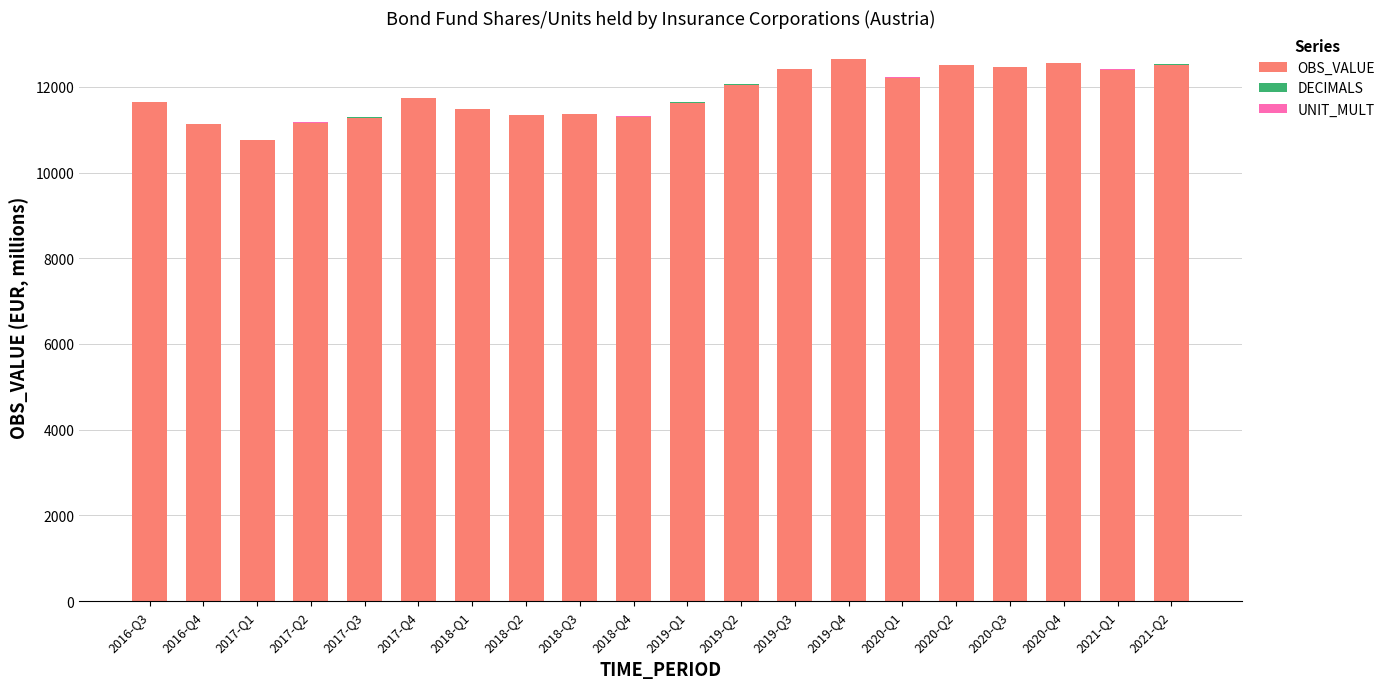

At 2017-Q3, list the series in order from largest to smallest.

OBS_VALUE, UNIT_MULT, DECIMALS